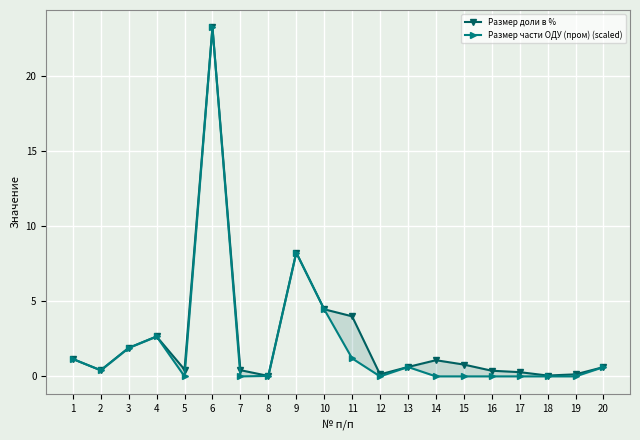

Which series ends up on top after the final intersection of Размер части ОДУ (пром) (scaled) and Размер доли в %?

Размер доли в %